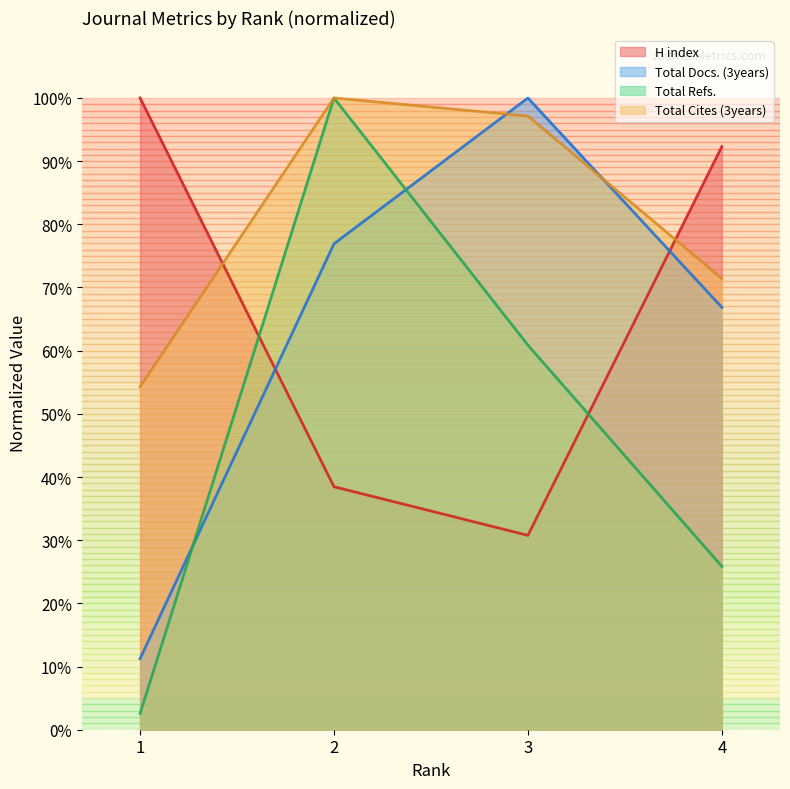

What is the smallest value displayed?

2.6